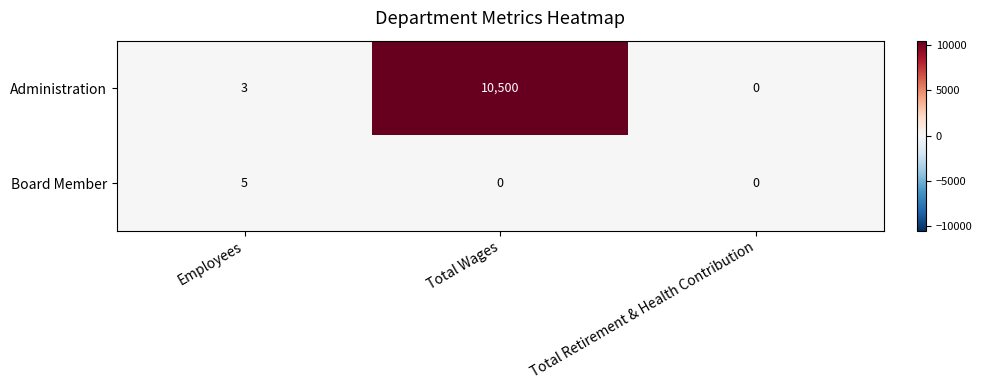

Which series has the widest spread of values?

Administration